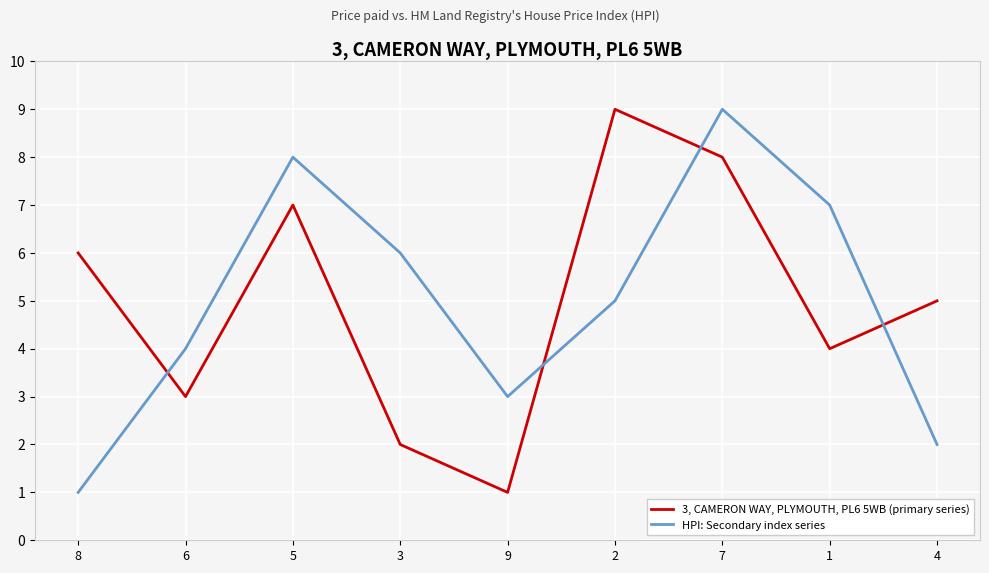

How many intersections are there between HPI: Secondary index series and 3, CAMERON WAY, PLYMOUTH, PL6 5WB (primary series)?

4